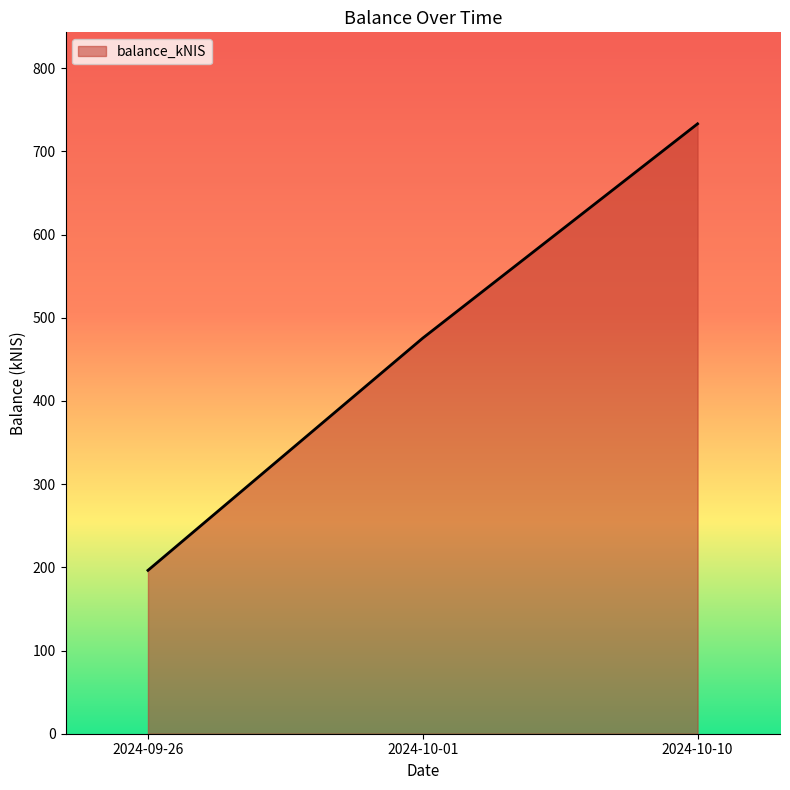

Reading right to left, list all the values displayed in this chart.

733.1	475.5	196.4